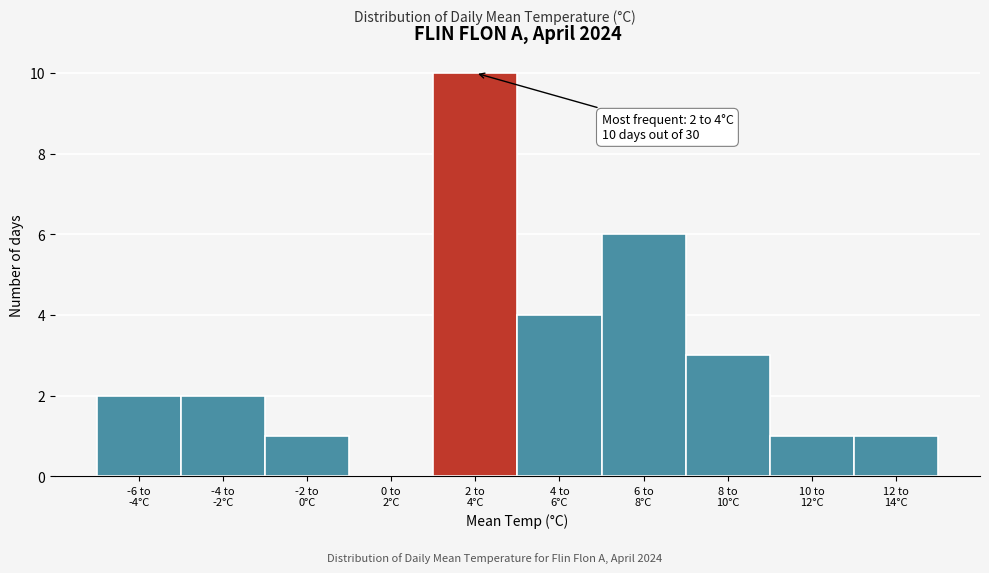

What is the greatest value displayed?

10